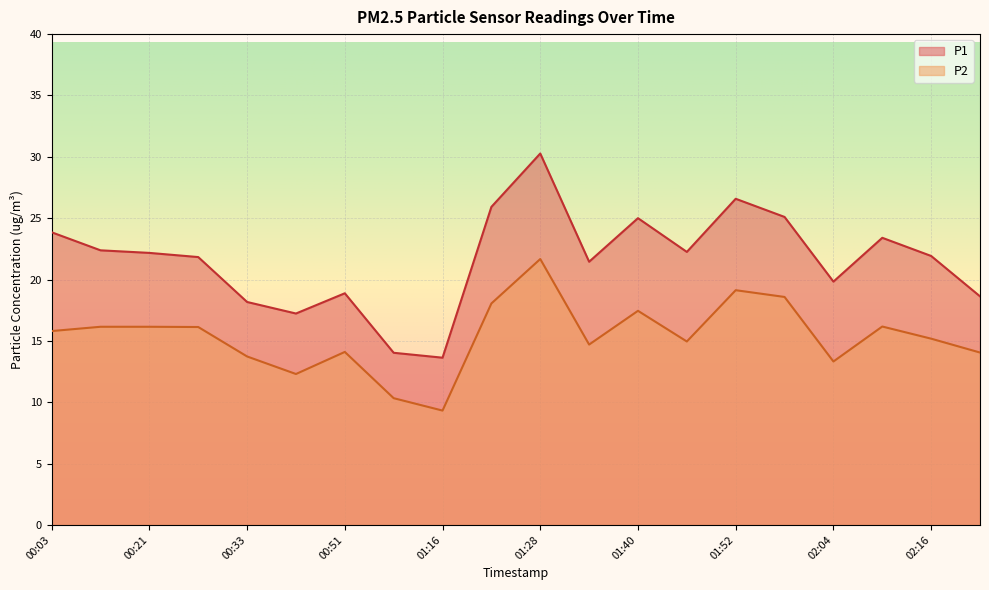

Reading right to left, transcribe all the data shown in this chart.

P1: 02:28=18.6	02:16=21.9	02:10=23.4	02:04=19.8	01:58=25.1	01:52=26.6	01:46=22.2	01:40=25.0	01:34=21.4	01:28=30.3	01:22=25.9	01:16=13.6	01:04=14.0	00:51=18.9	00:45=17.2	00:33=18.2	00:27=21.8	00:21=22.2	00:09=22.4	00:03=23.9
P2: 02:28=14.1	02:16=15.2	02:10=16.2	02:04=13.3	01:58=18.6	01:52=19.1	01:46=14.9	01:40=17.4	01:34=14.7	01:28=21.7	01:22=18.1	01:16=9.3	01:04=10.3	00:51=14.1	00:45=12.3	00:33=13.7	00:27=16.1	00:21=16.1	00:09=16.1	00:03=15.8